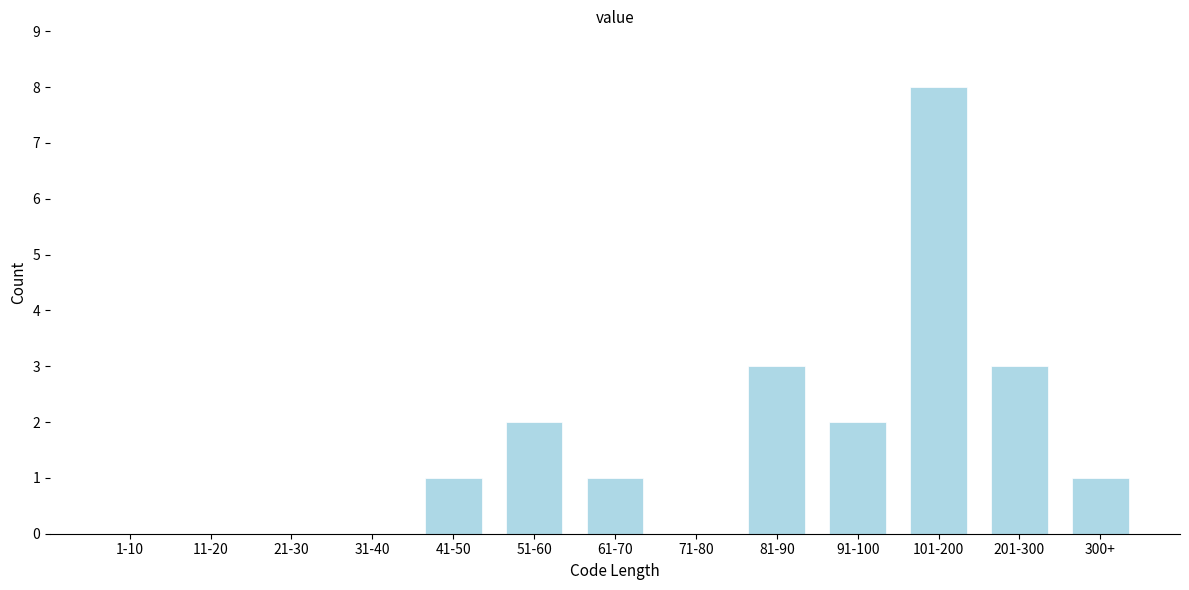

Reading right to left, extract all data points from this chart.

300+=1	201-300=3	101-200=8	91-100=2	81-90=3	71-80=0	61-70=1	51-60=2	41-50=1	31-40=0	21-30=0	11-20=0	1-10=0